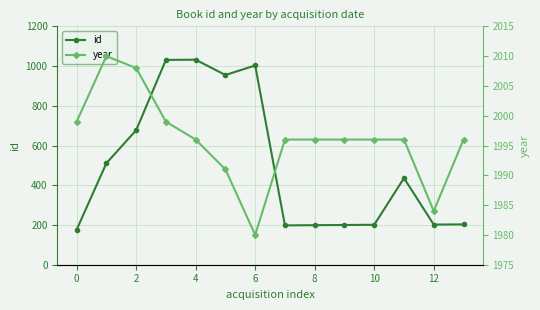

What is the minimum value for id?

176